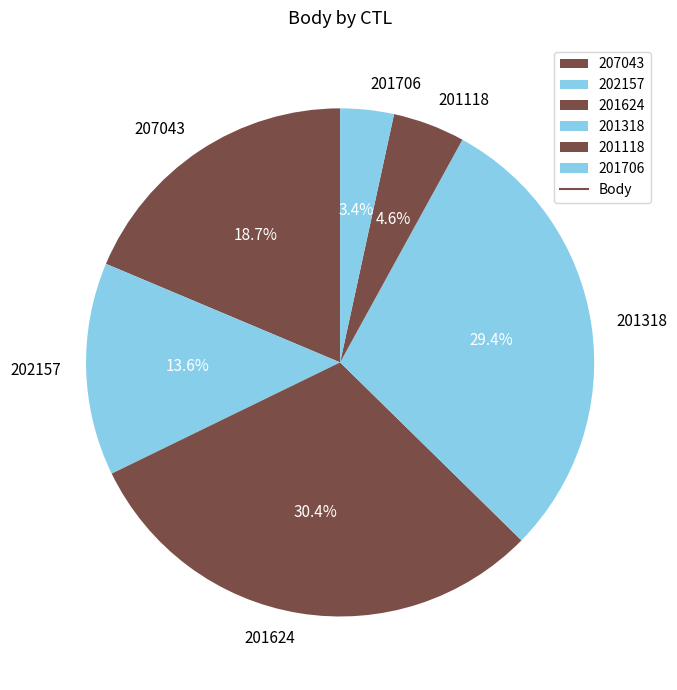

Rank the categories by value from highest to lowest.

201624, 201318, 207043, 202157, 201118, 201706